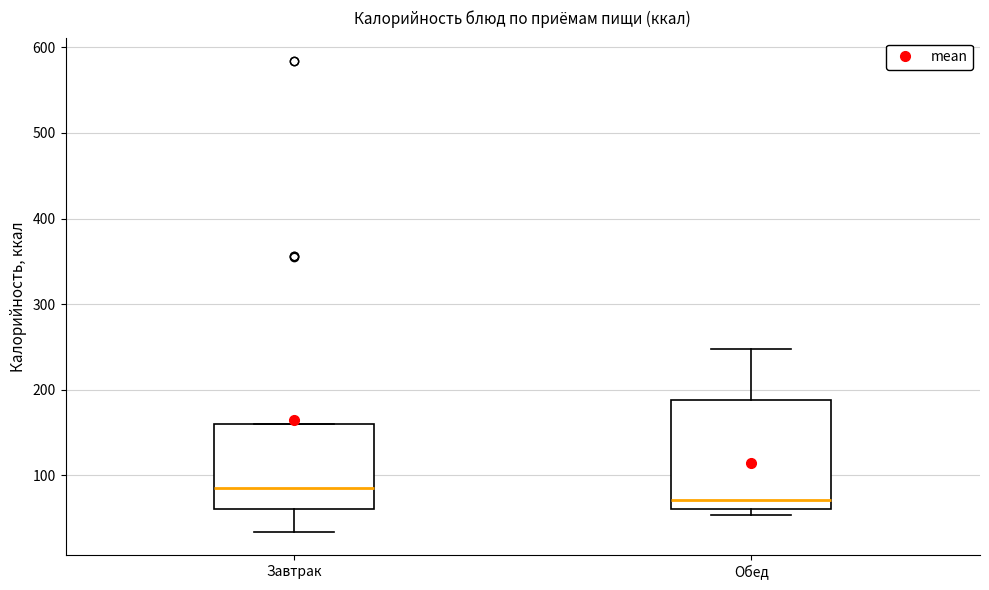

Where does the median line of the box for Завтрак sit on the y-axis? The values are not printed on the chart, so give them approximately, as read against the axis.

80